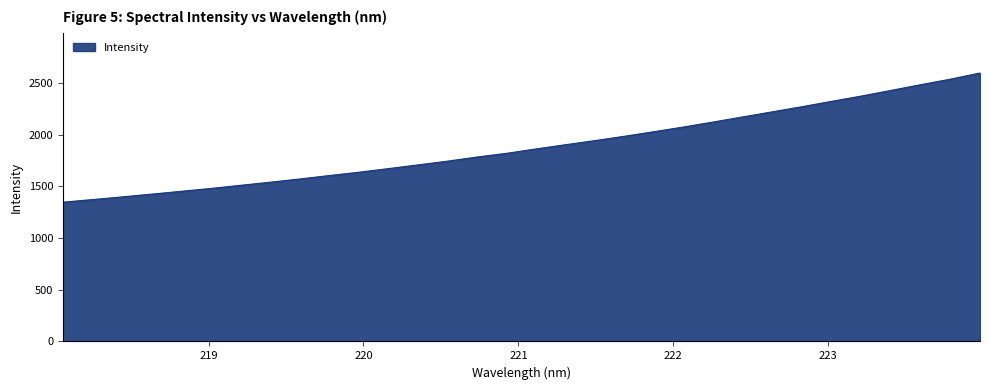

What is the difference between the maximum and minimum values?

1249.3